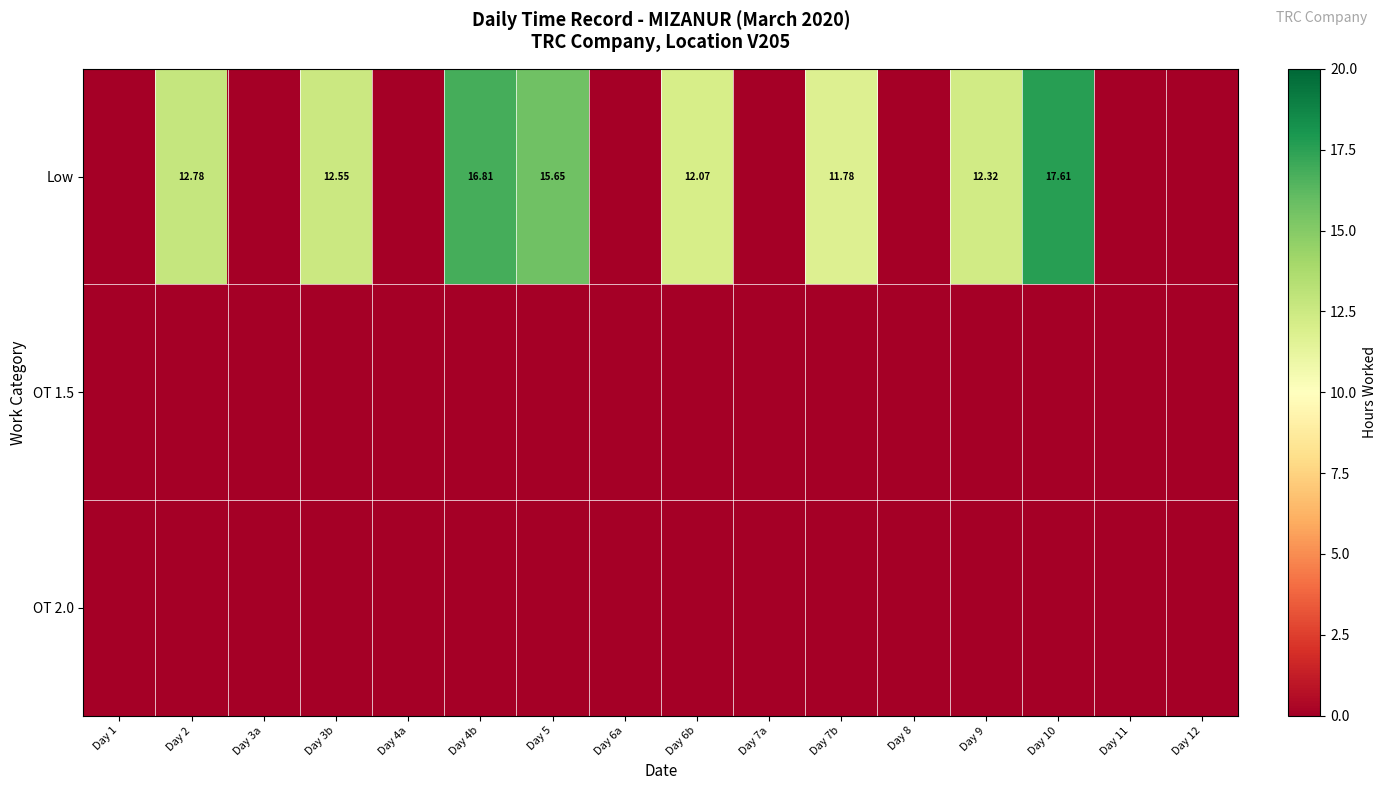

True or false: OT 1.5 has a value of 0.0 at Day 7a.

True